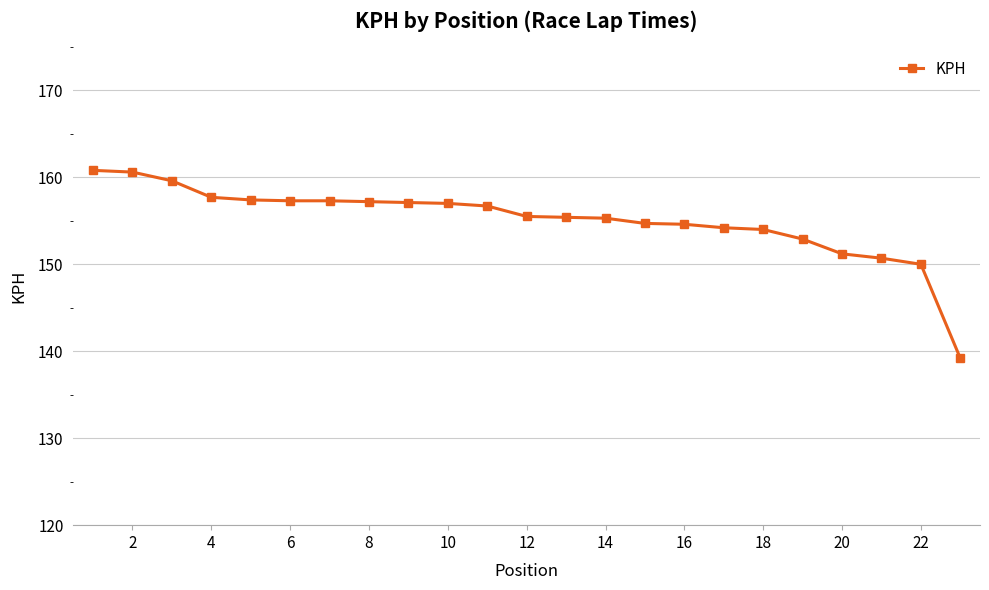

What is the value of the 11th point from the left?

156.7